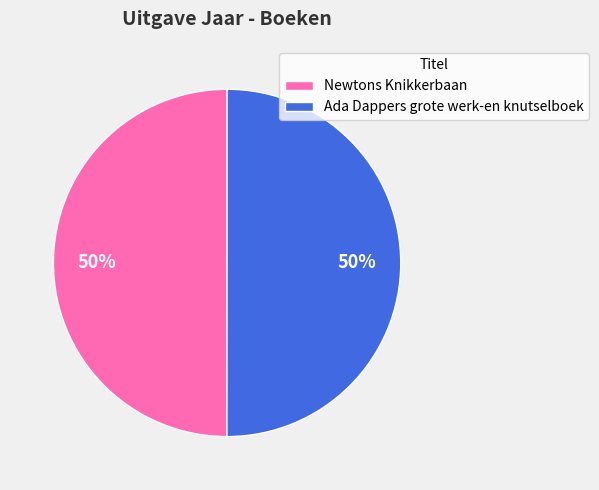

How many slices are in this pie chart?

2